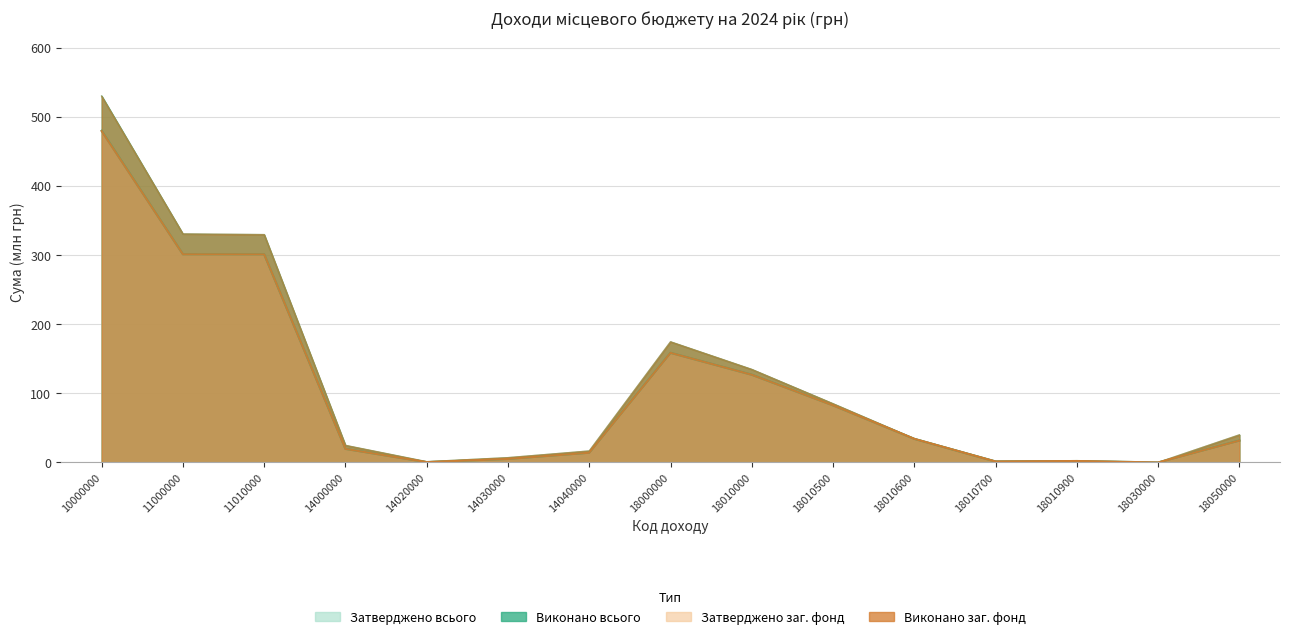

Rank the series by their maximum value, from lowest to highest.

Затверджено заг. фонд, Затверджено всього, Виконано заг. фонд, Виконано всього